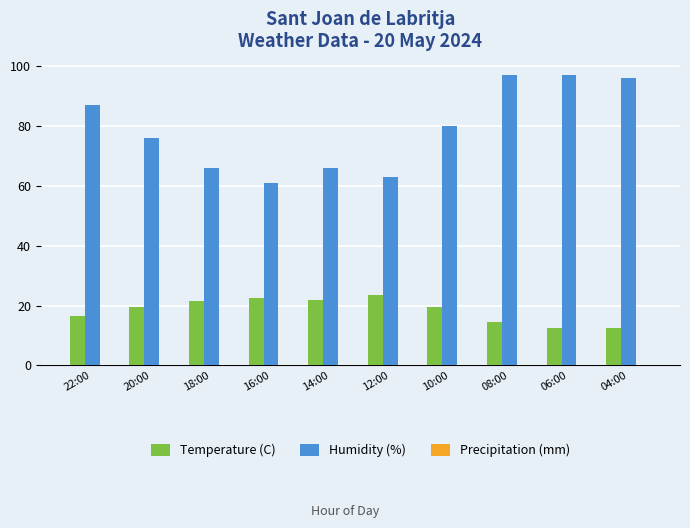

True or false: Humidity (%) has a value of 21.9 at 06:00.

False